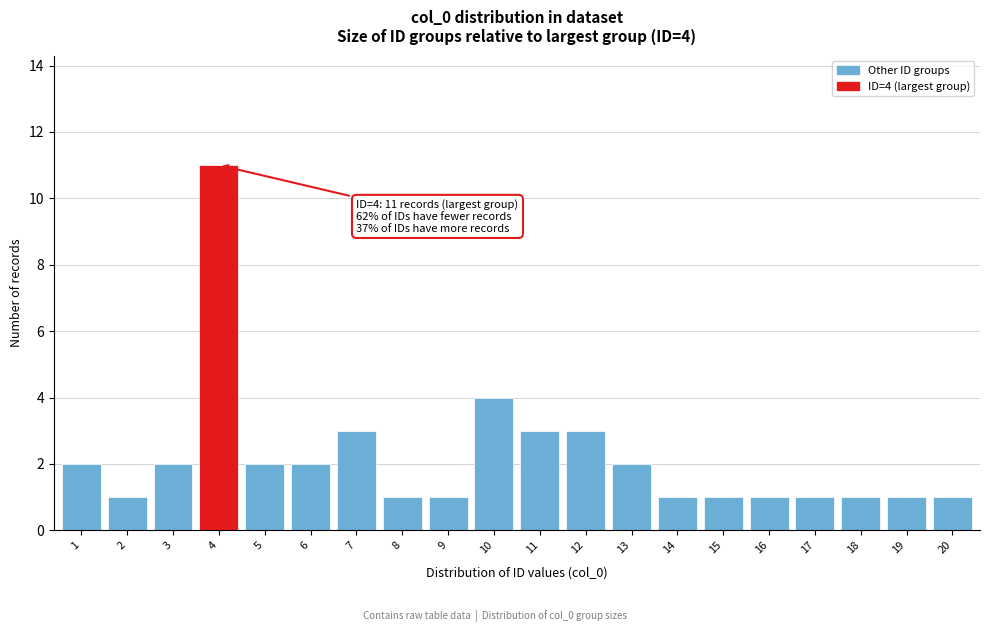

Reading right to left, list all the values displayed in this chart.

20=1	19=1	18=1	17=1	16=1	15=1	14=1	13=2	12=3	11=3	10=4	9=1	8=1	7=3	6=2	5=2	4=11	3=2	2=1	1=2